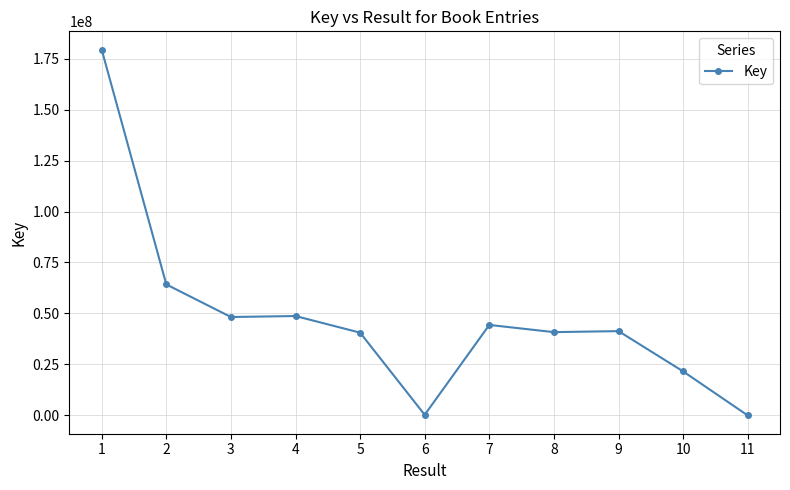

Approximately how many times larger is the value at 5 compared to 6?

129.4